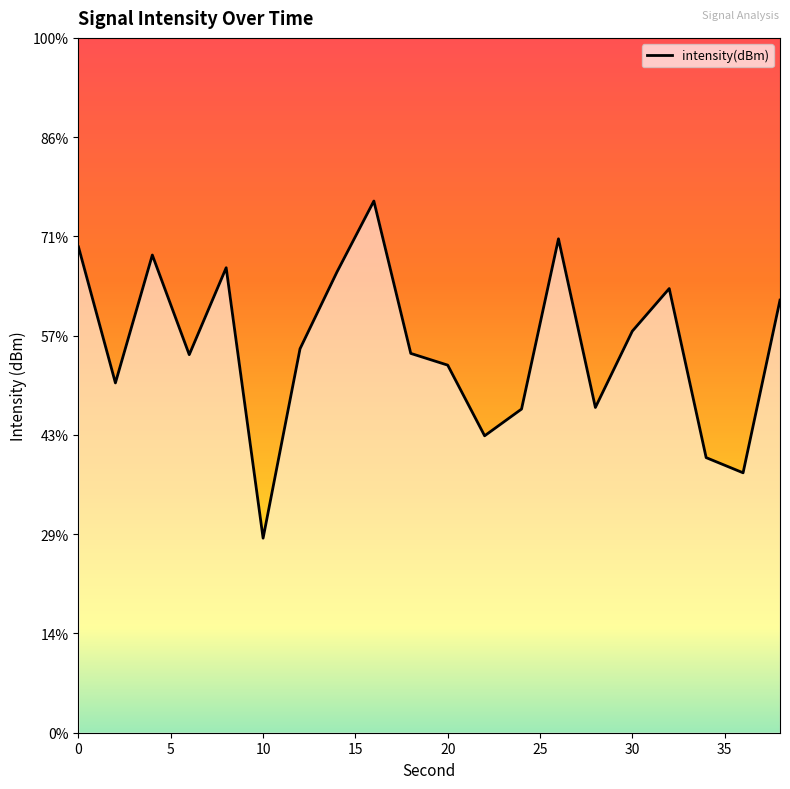

The chart shows a value of -135.0 at 22. True or false?

True